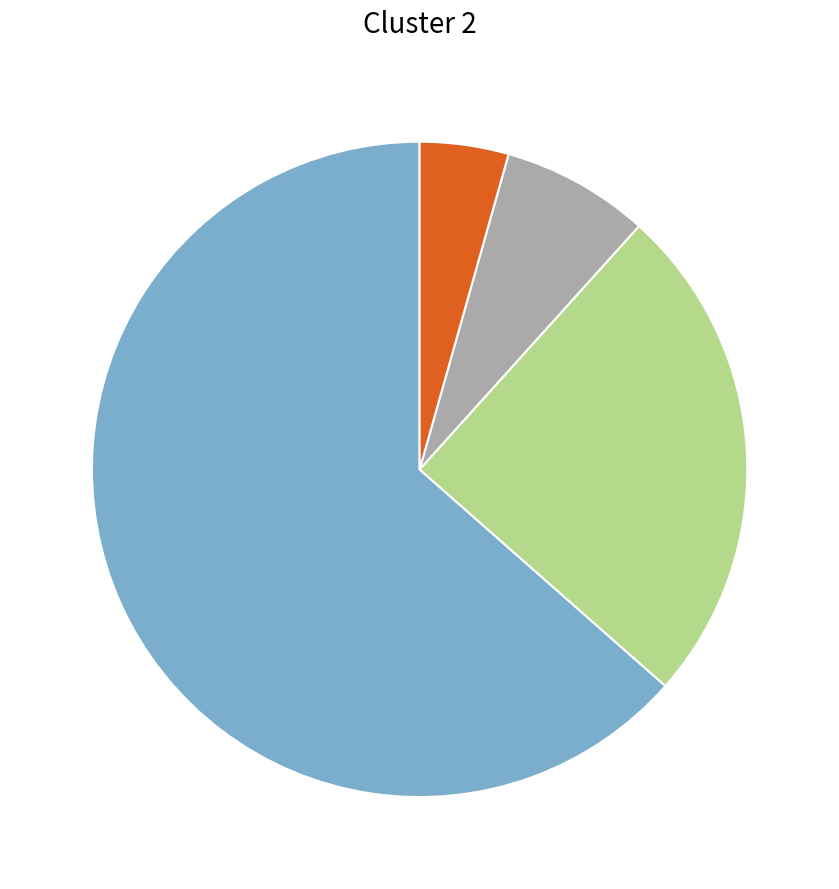

Count the number of slices in the pie.

4